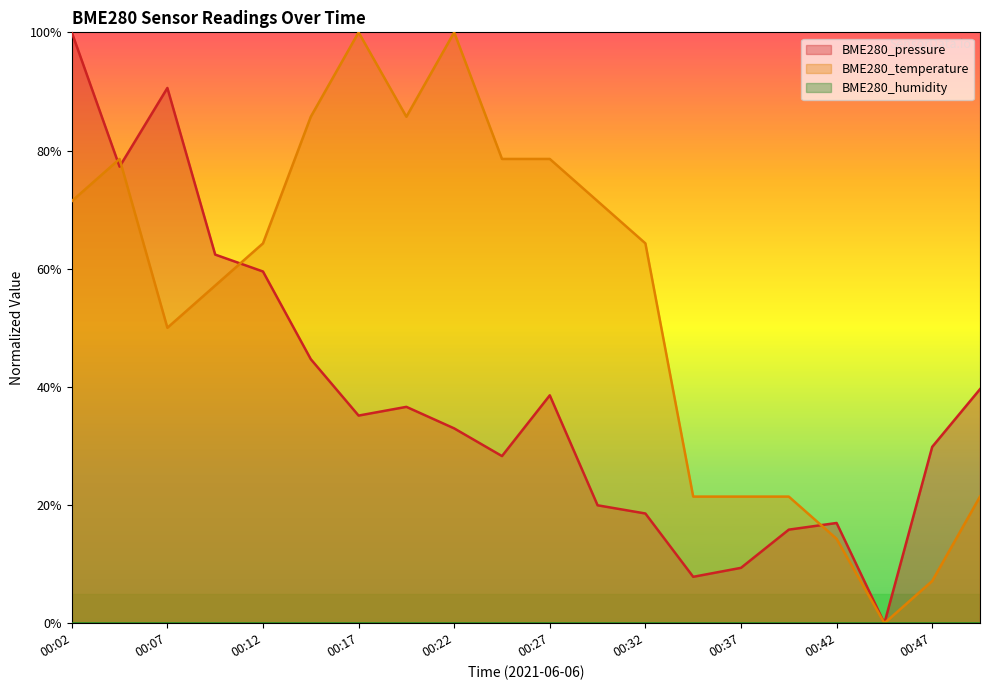

List the series in order of their overall mean, lowest first.

BME280_pressure, BME280_temperature